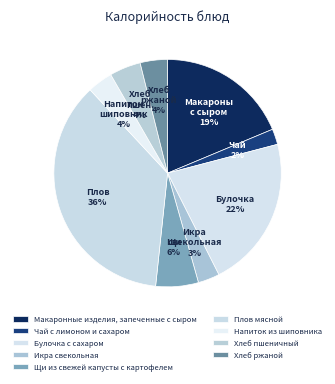

To the nearest percent, what is the average slice percentage?

11%